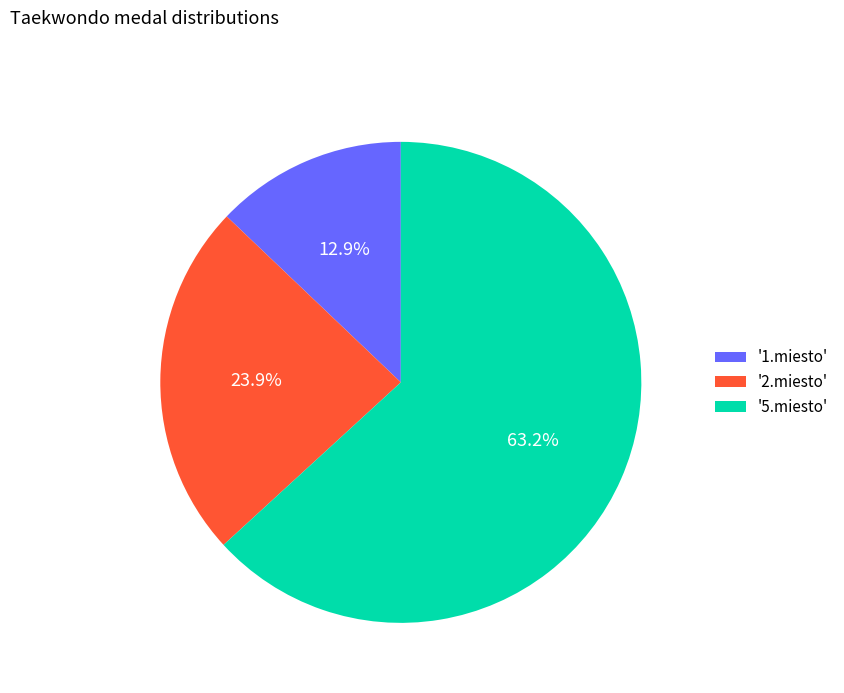

What is the total percentage of '2.miesto' and '1.miesto'?

36.8%